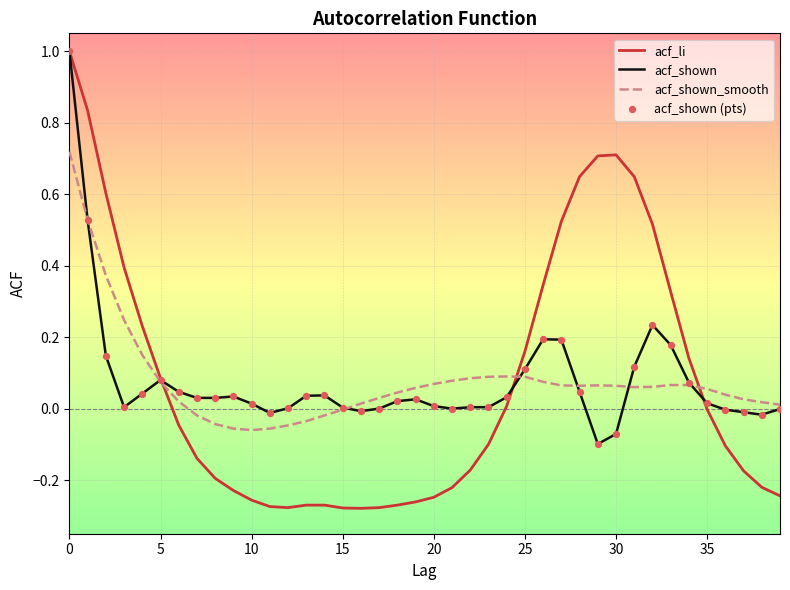

What is the maximum value shown in the chart?

1.0